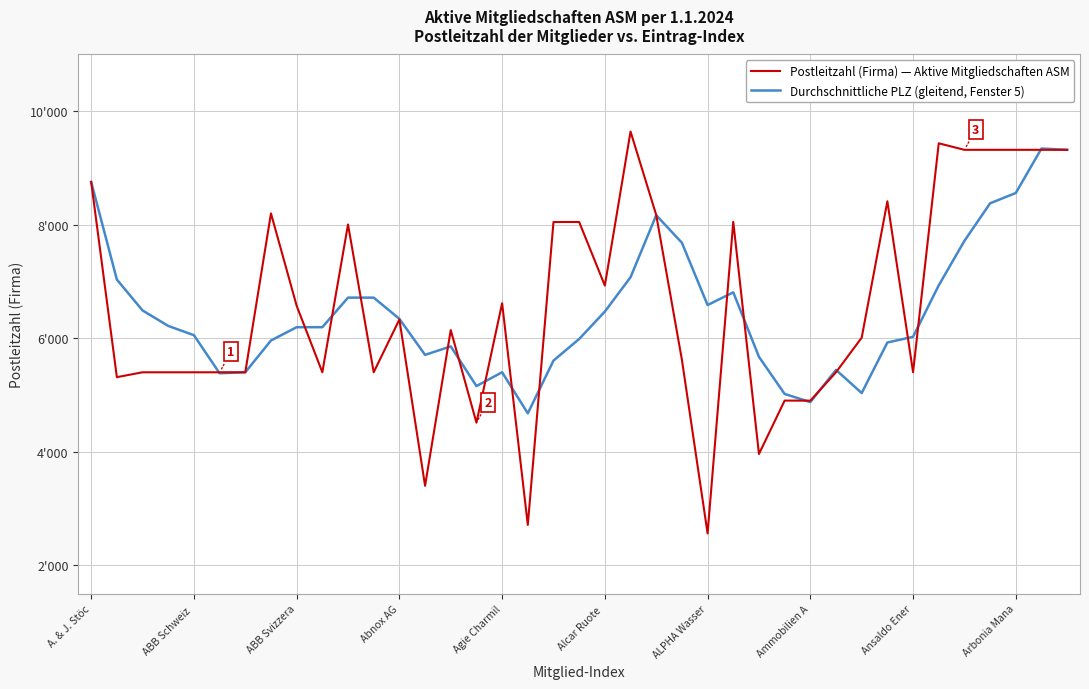

Is this an area chart (filled region under the line)?

No